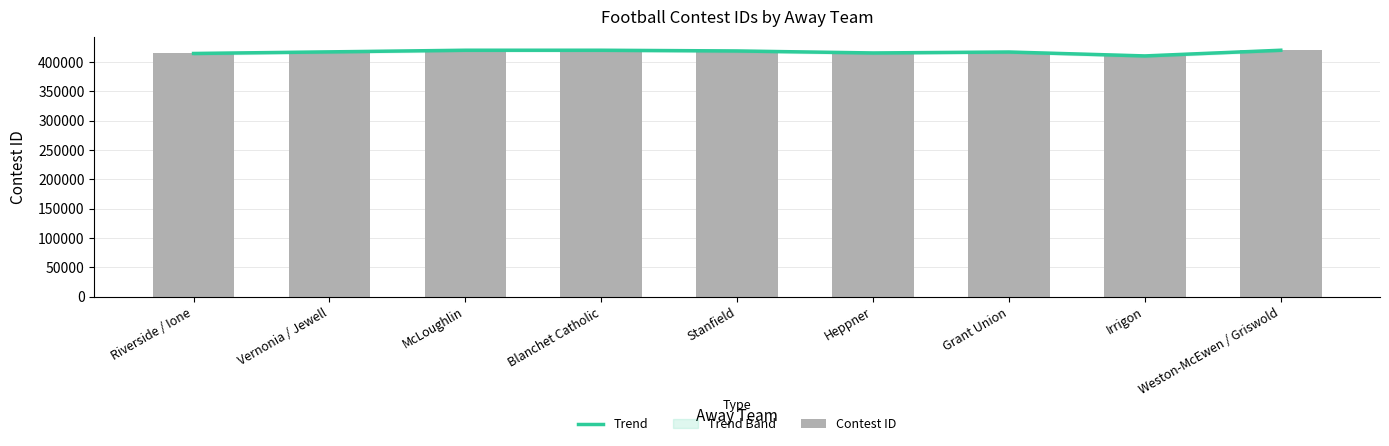

Reading left to right, list all the values displayed in this chart.

Trend: 414673	417422	420196	420197	418976	415561	417177	410502	420198
Contest ID: 414673	417422	420196	420197	418976	415561	417177	410502	420198